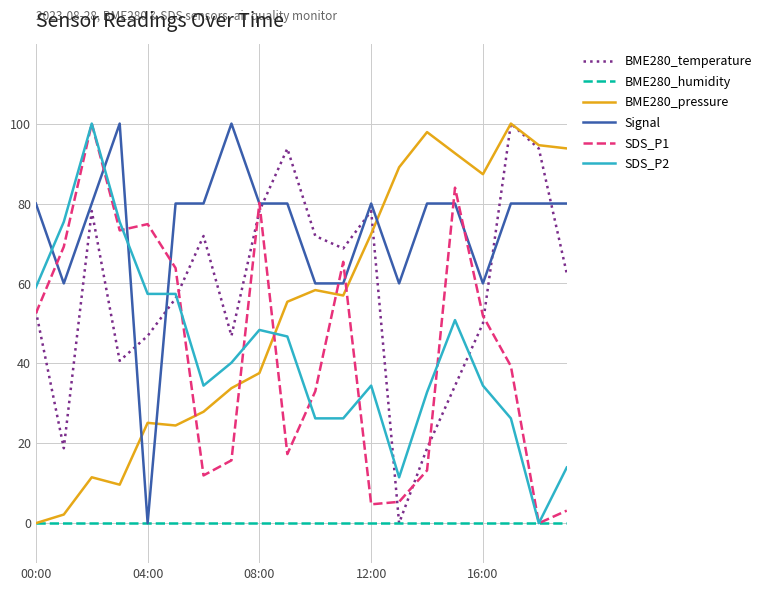

True or false: BME280_pressure and Signal cross at least once.

True